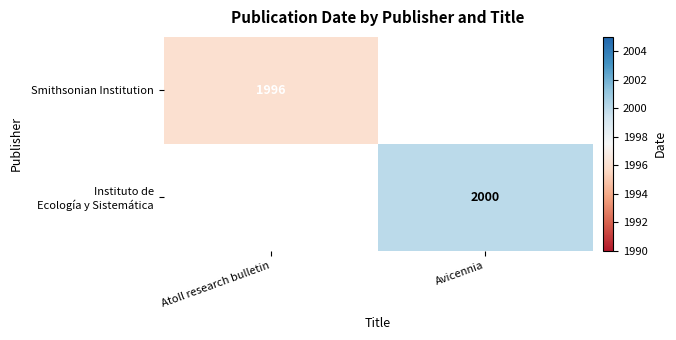

What is the greatest value displayed?

2000.0